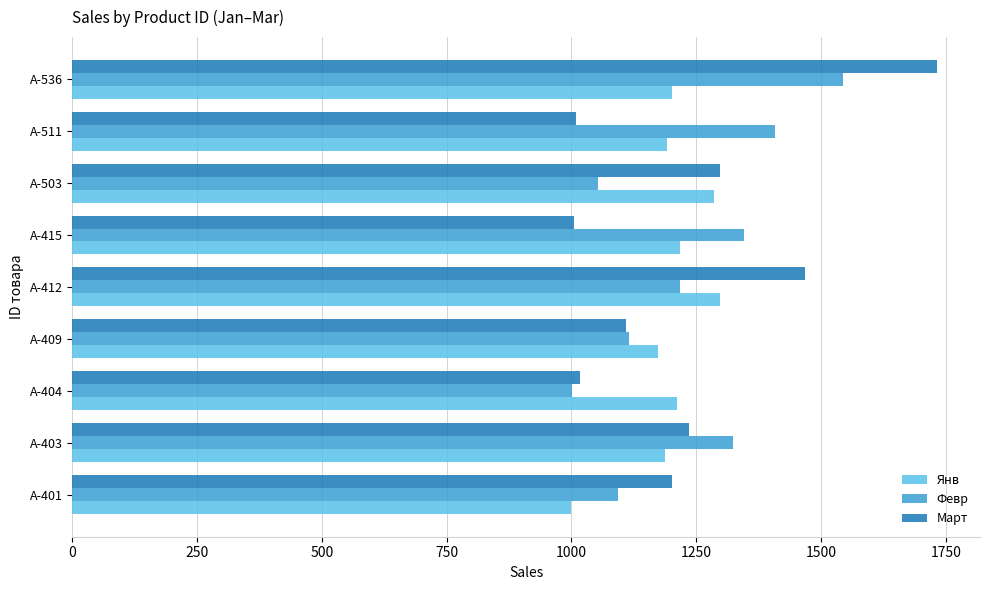

What is the sum of the Март values at A-401 and A-403?

2438